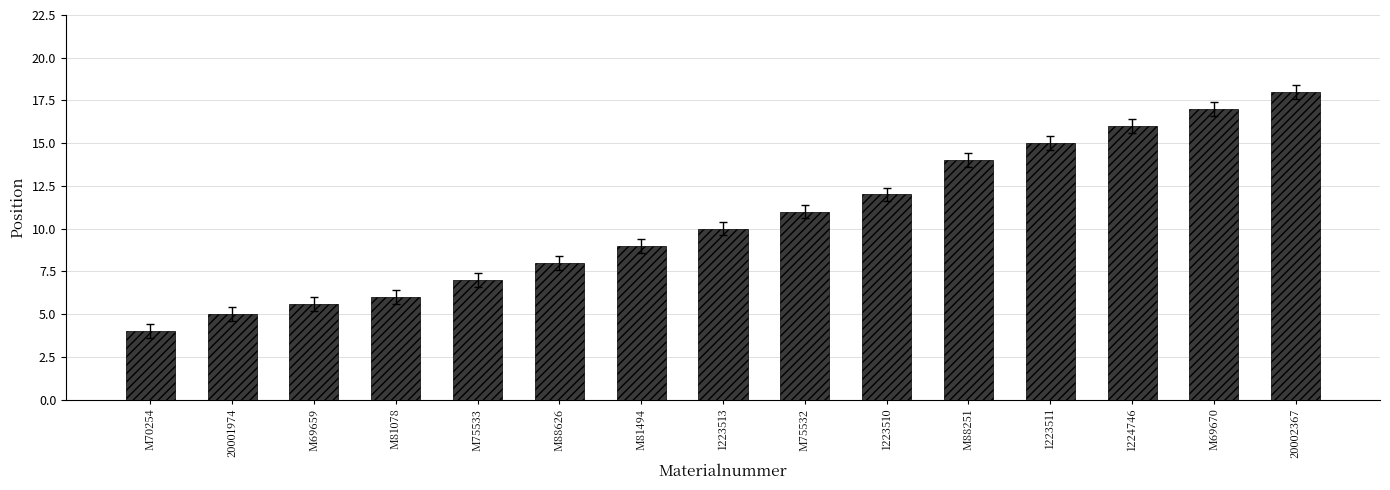

Reading left to right, extract all data points from this chart.

4.0	5.0	5.6	6.0	7.0	8.0	9.0	10.0	11.0	12.0	14.0	15.0	16.0	17.0	18.0